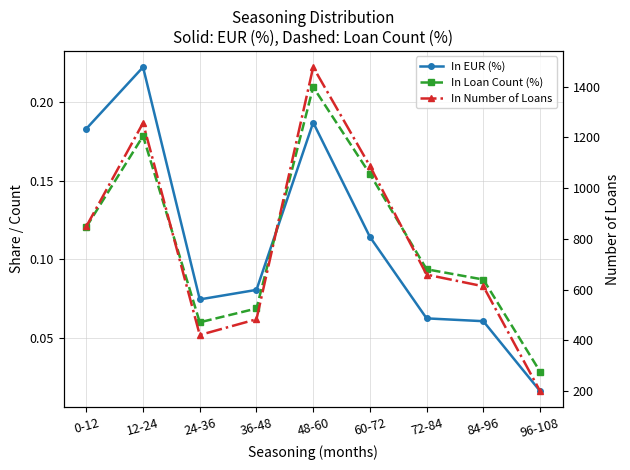

At how many categories does at least one series exceed 249?

8